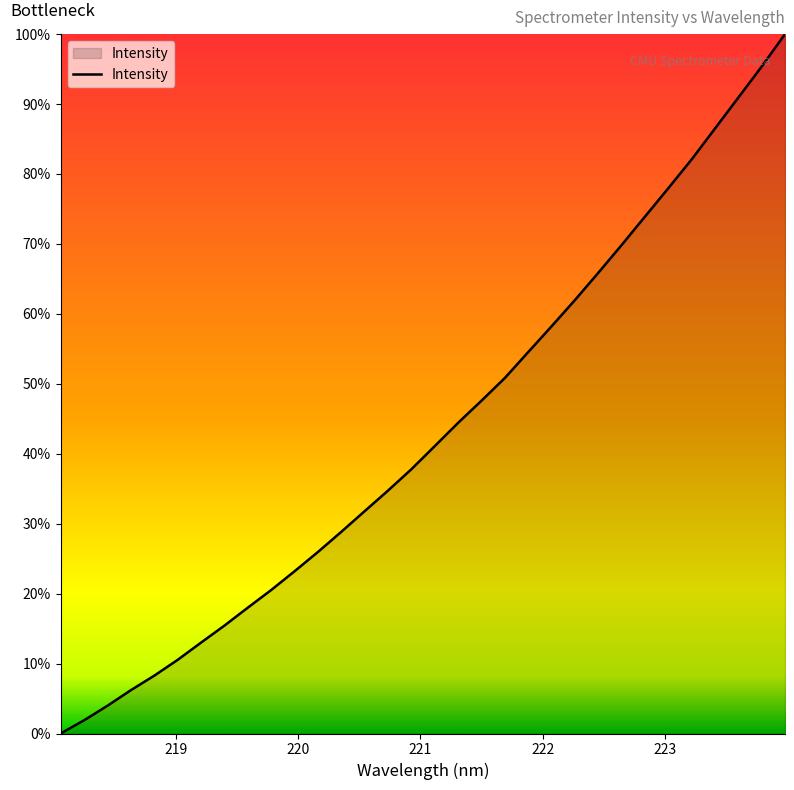

What is the difference between the maximum and minimum values?

100.0